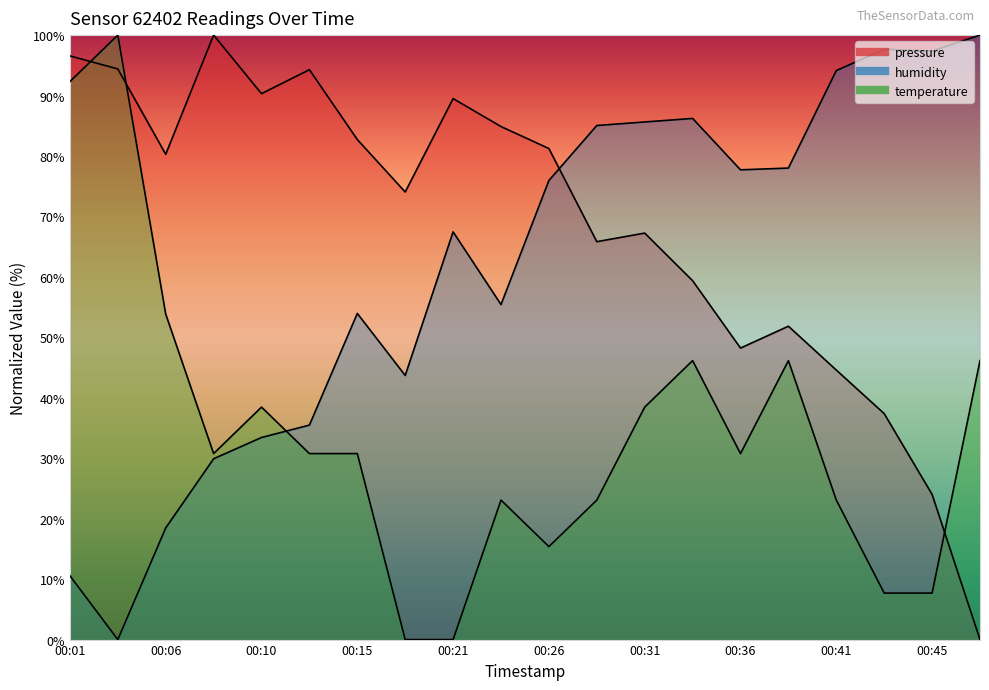

Reading left to right, extract all data points from this chart.

pressure: 96.6	94.4	80.3	100.0	90.3	94.3	82.7	74.0	89.5	84.9	81.2	65.8	67.2	59.4	48.2	51.8	44.6	37.4	24.0	0.0
humidity: 10.6	0.0	18.5	29.9	33.4	35.5	54.0	43.7	67.4	55.4	76.0	85.0	85.6	86.2	77.7	78.0	94.1	97.7	97.4	100.0
temperature: 92.3	100.0	53.8	30.8	38.5	30.8	30.8	0.0	0.0	23.1	15.4	23.1	38.5	46.2	30.8	46.2	23.1	7.7	7.7	46.2